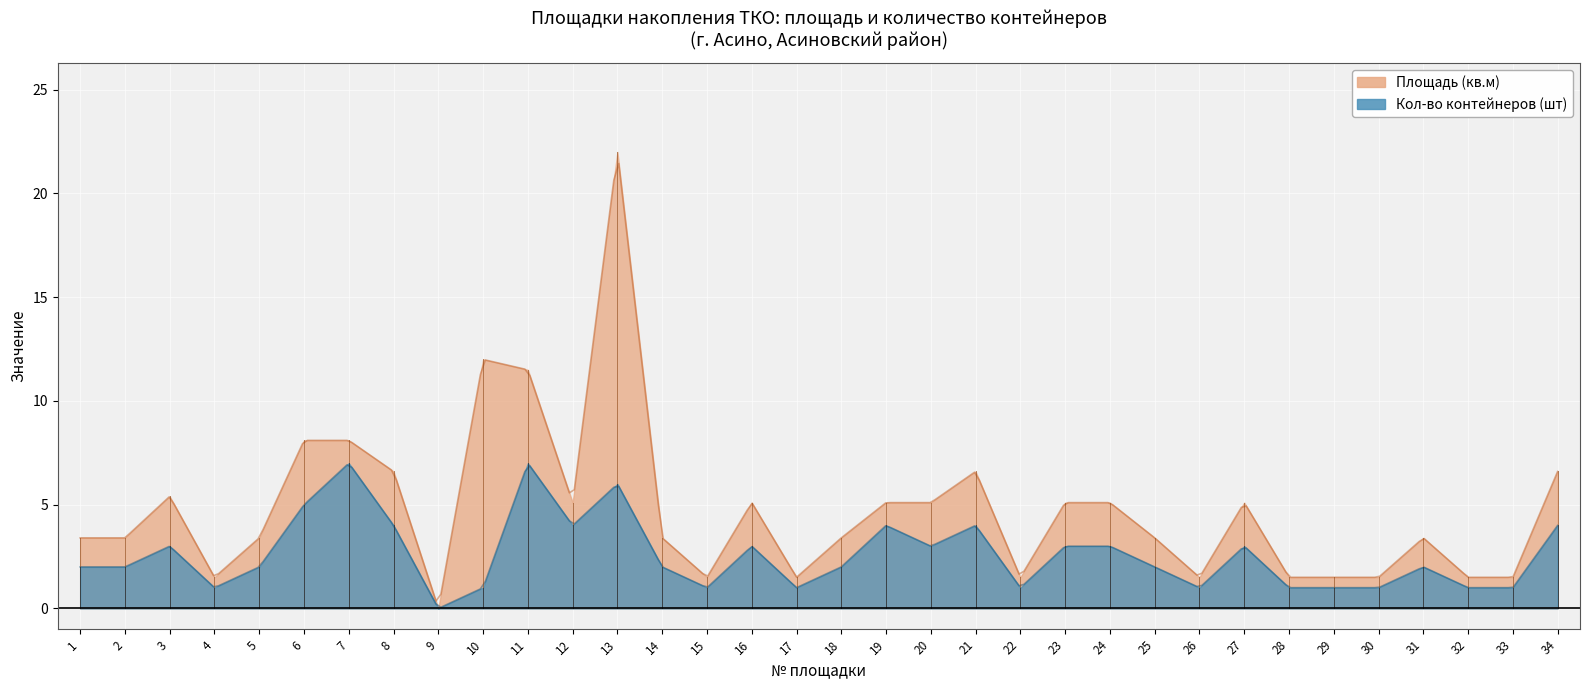

How many values in the Кол-во контейнеров (шт) series exceed 2?

15